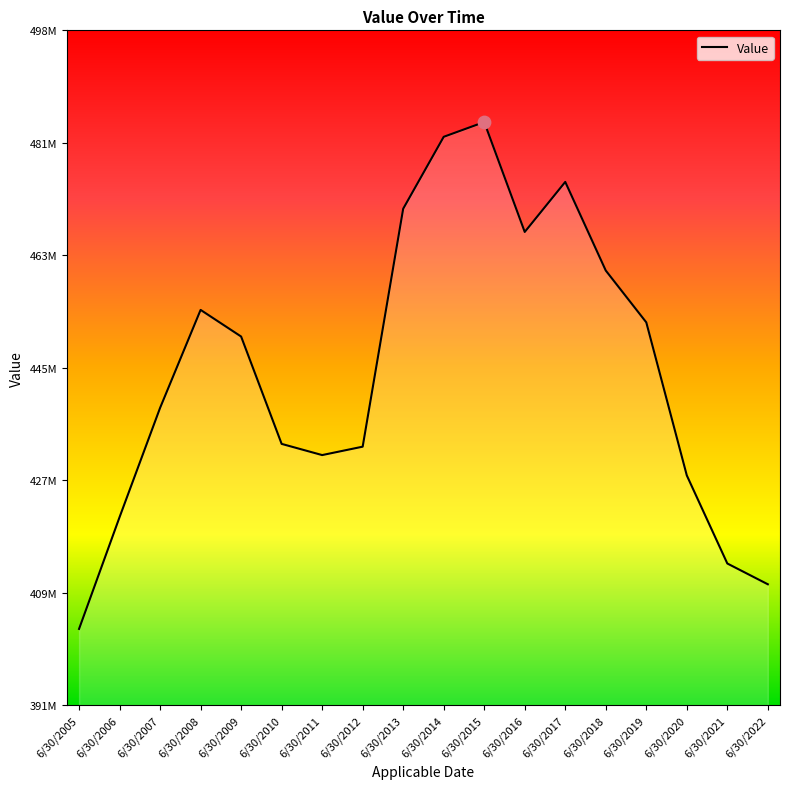

Between 6/30/2022 and 6/30/2020, which is larger?

6/30/2020